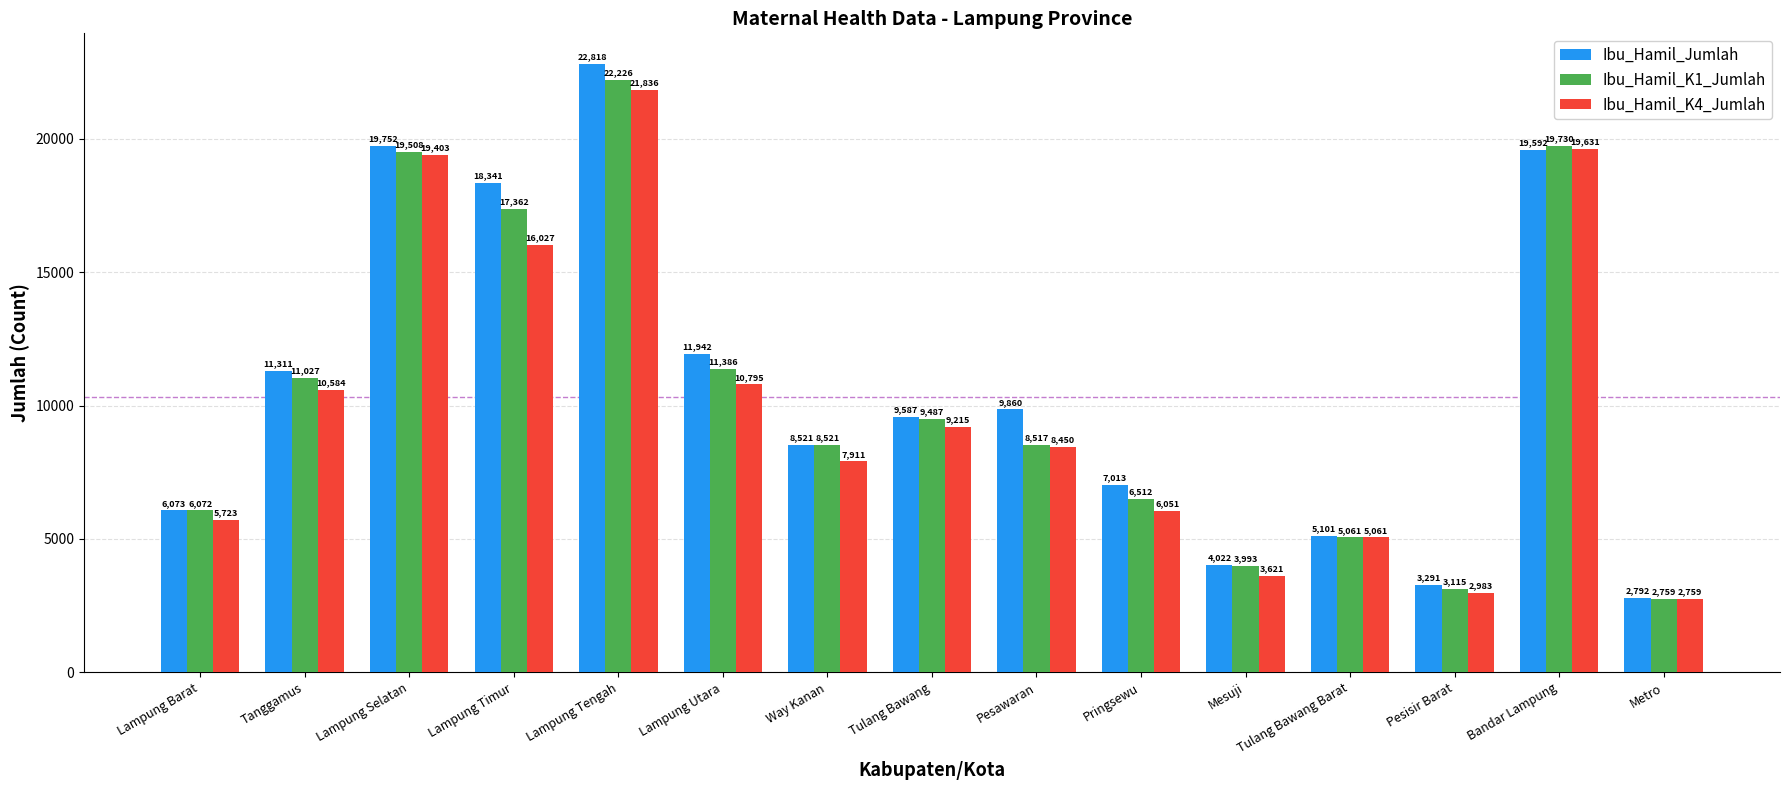

Where is Ibu_Hamil_Jumlah nearest to the value 12805?

Lampung Utara